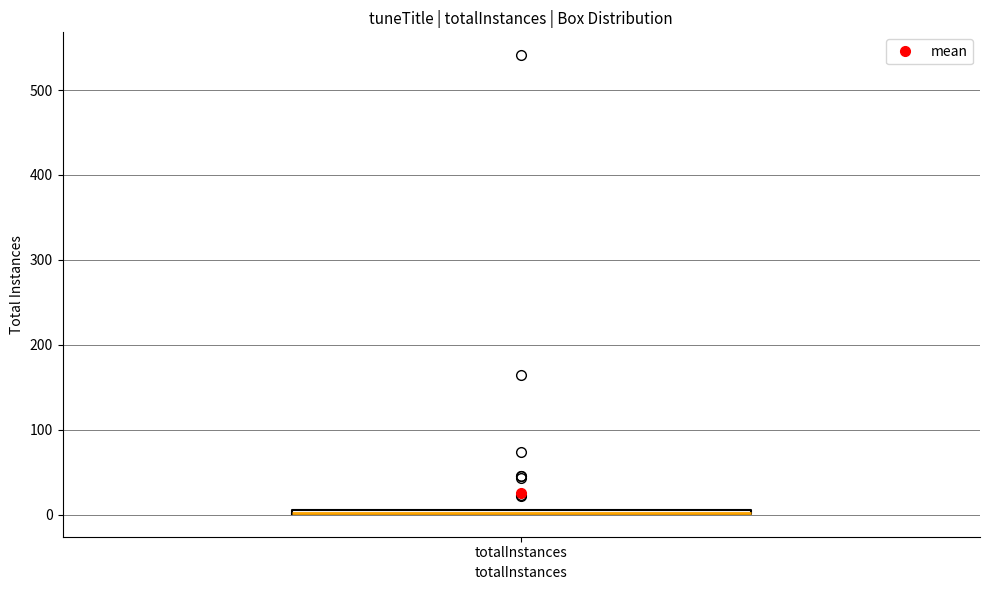

Where is the lower edge of the box for totalInstances on the y-axis? The values are not printed on the chart, so give them approximately, as read against the axis.

0